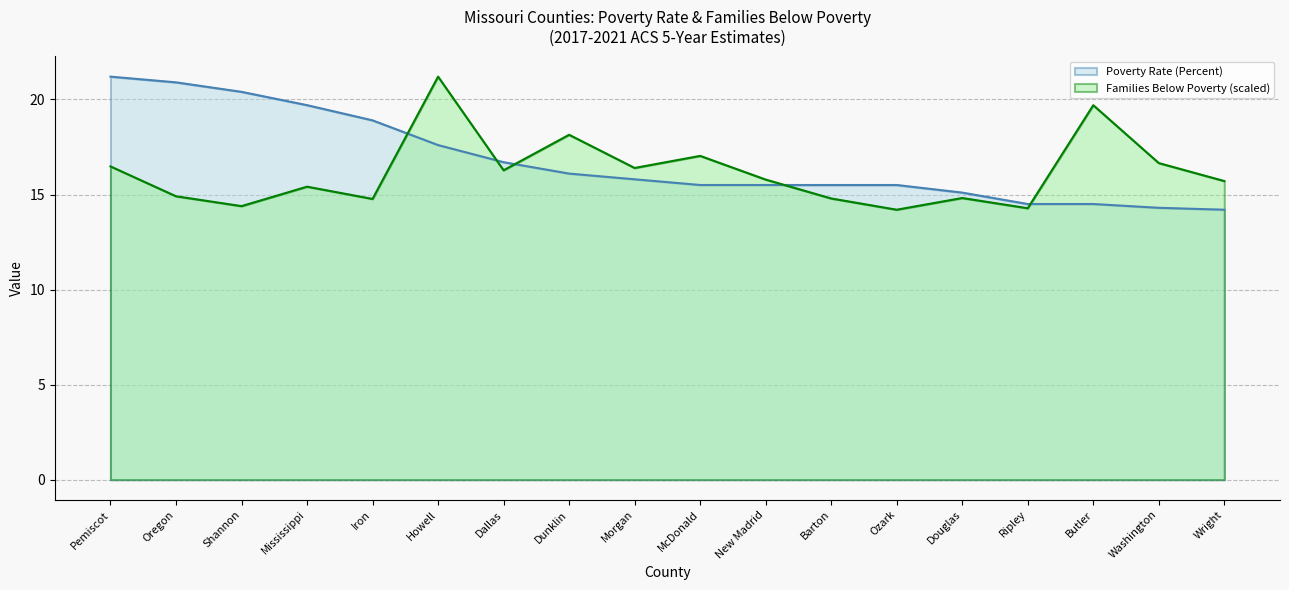

What position from the right is Wright?

1